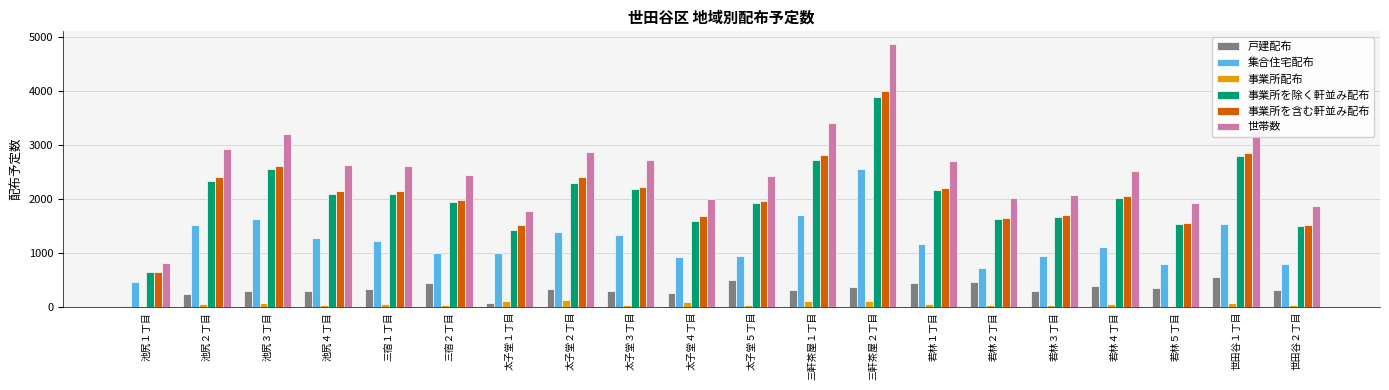

What is the sum of all 事業所を除く軒並み配布 values?

40950